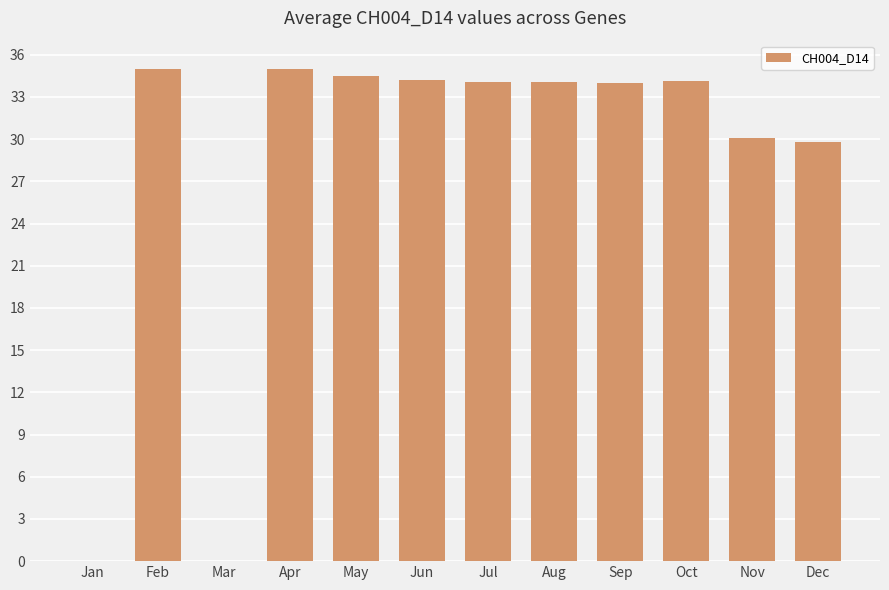

How many distinct data groups are displayed?

1